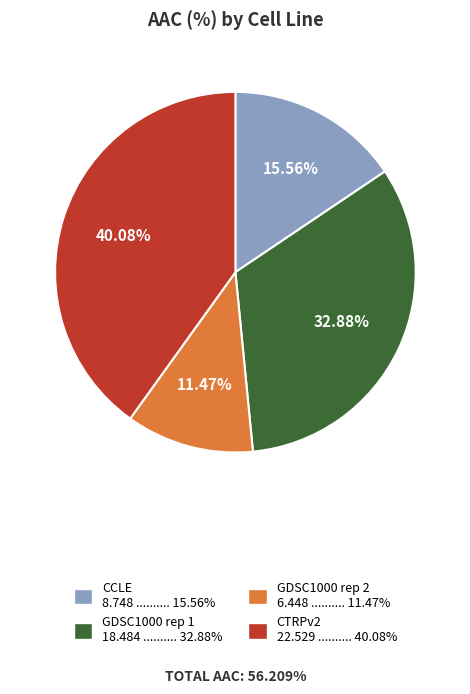

To the nearest percent, what is the difference between the largest and smallest slice percentages?

29%